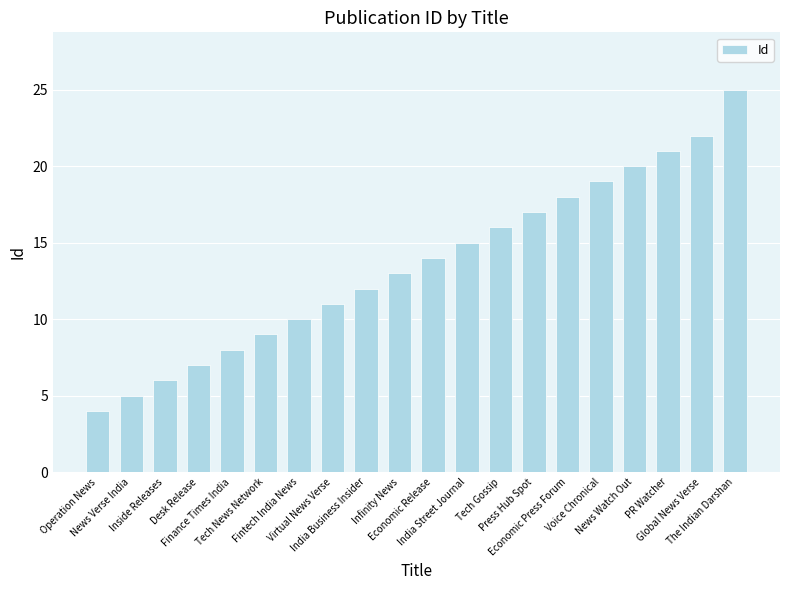

Is it true that the value at Tech News Network is 4?

False